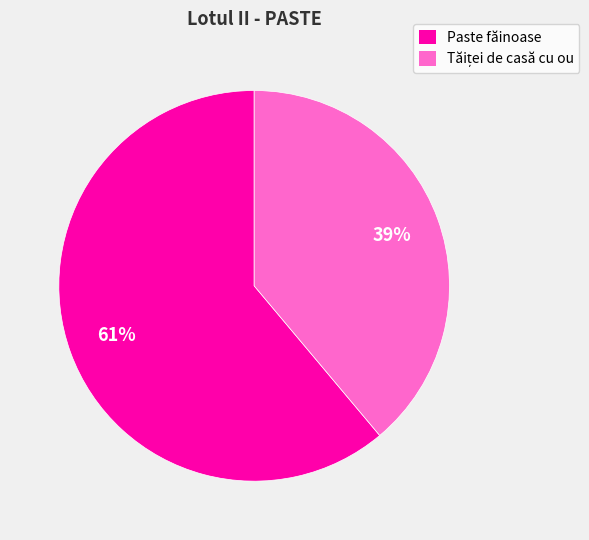

Which category accounts for the majority?

Paste făinoase